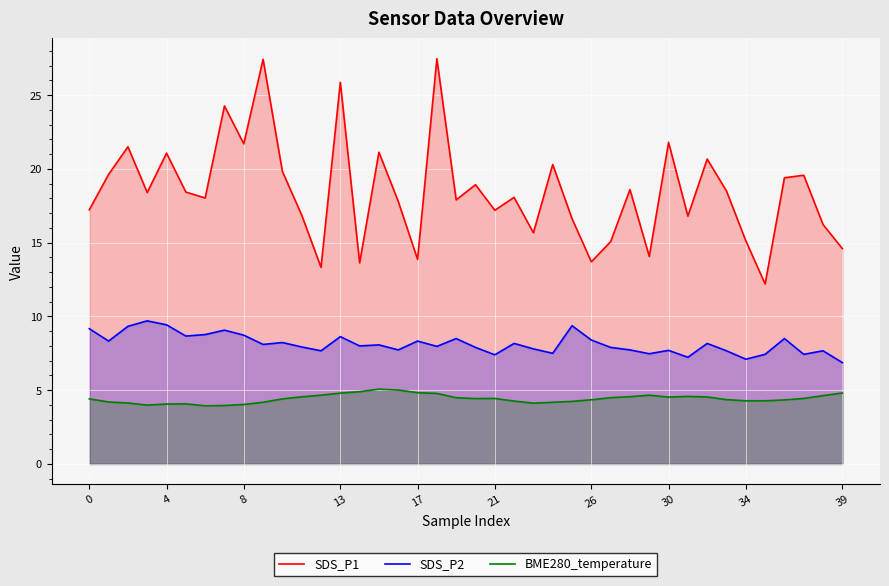

True or false: SDS_P2 and BME280_temperature cross at least once.

False